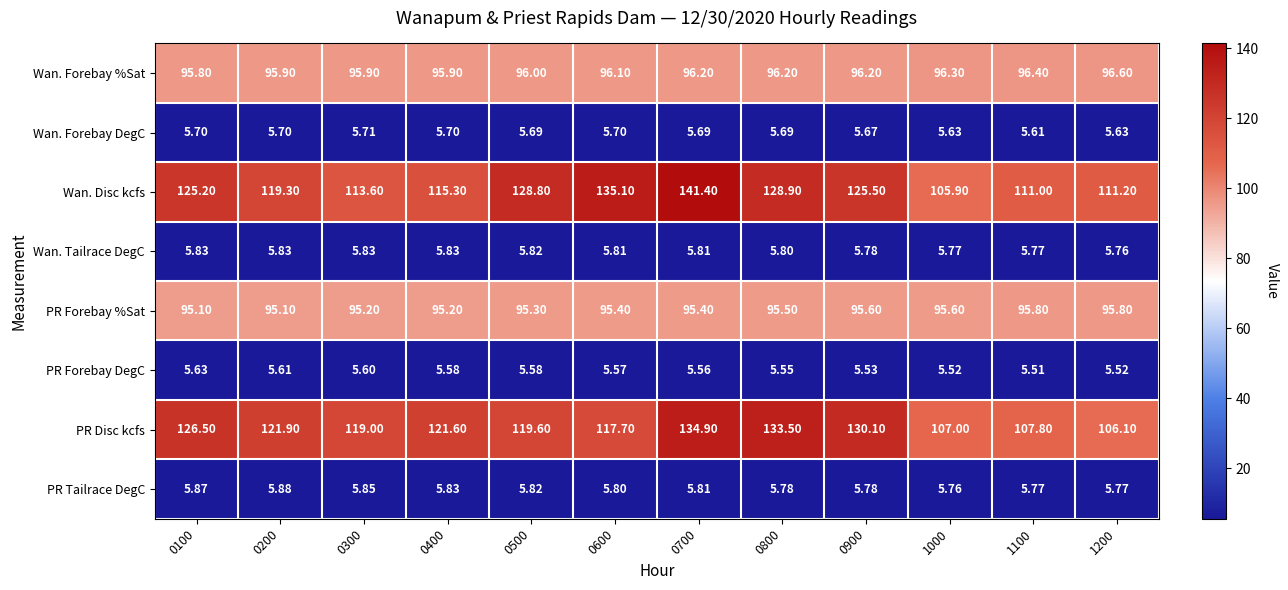

Is the value of Wan. Forebay DegC at 0900 greater than the value of Wan. Tailrace DegC at 0300?

No